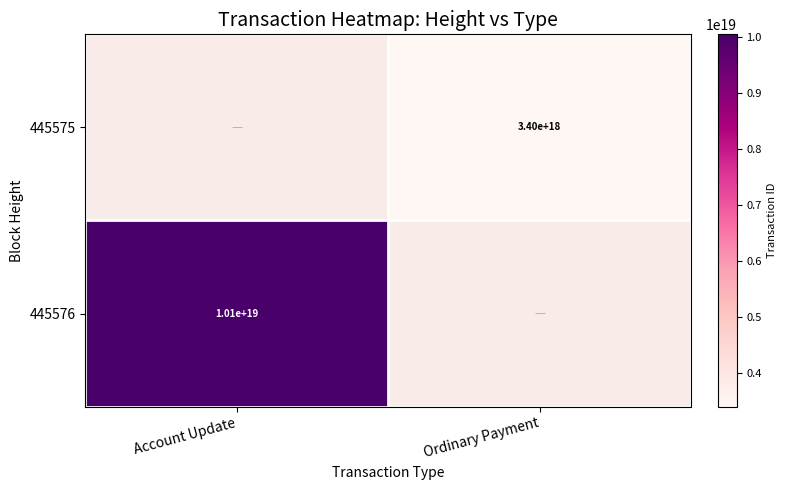

Is it true that 445576 equals 10100000000000000000 at Account Update?

True